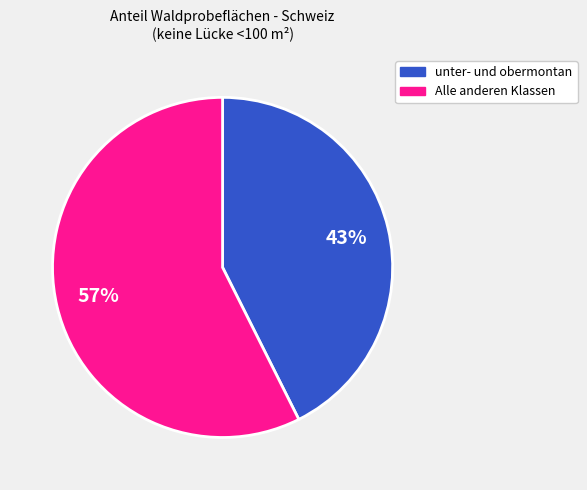

To the nearest percent, what is the average slice percentage?

50%